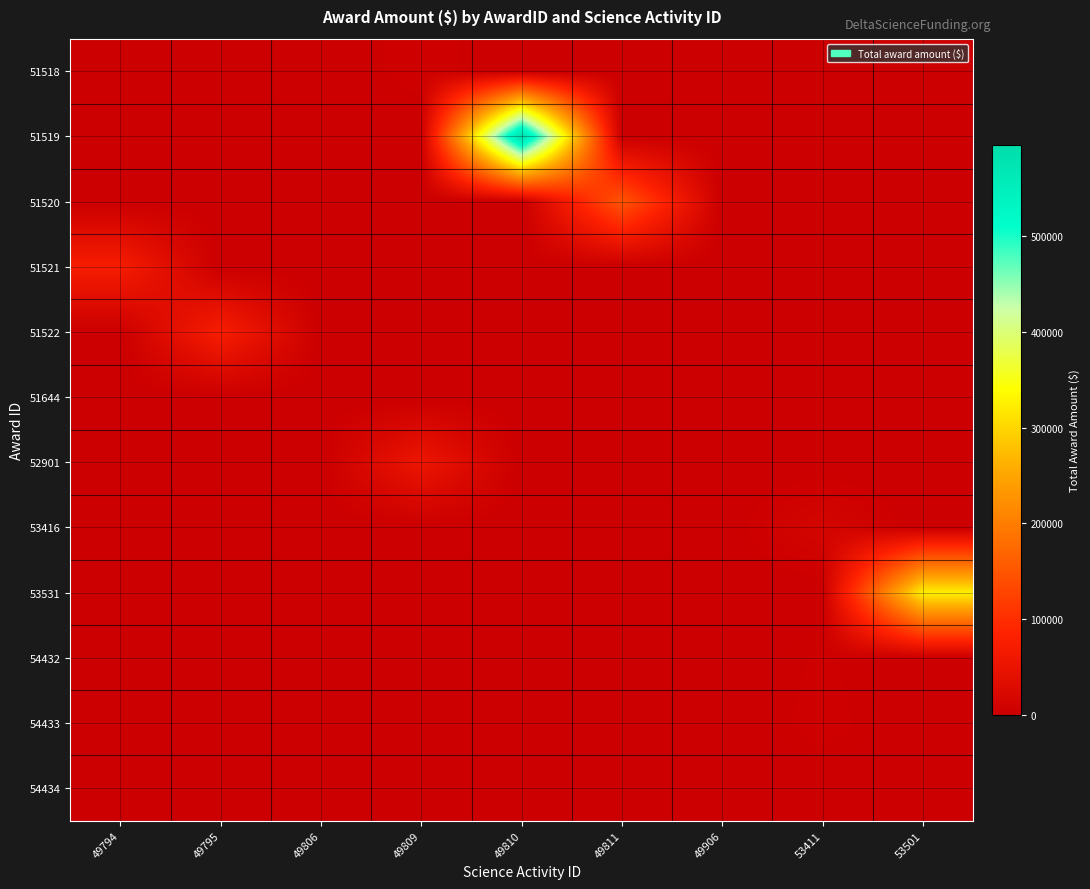

Reading left to right, what are all the values shown in this chart?

51518: 49794=0.0	49795=0.0	49806=0.0	49809=5500.0	49810=0.0	49811=0.0	49906=0.0	53411=0.0	53501=0.0
51519: 49794=0.0	49795=0.0	49806=0.0	49809=0.0	49810=595700.0	49811=0.0	49906=0.0	53411=0.0	53501=0.0
51520: 49794=0.0	49795=0.0	49806=0.0	49809=0.0	49810=0.0	49811=149866.0	49906=0.0	53411=0.0	53501=0.0
51521: 49794=71615.0	49795=0.0	49806=0.0	49809=0.0	49810=0.0	49811=0.0	49906=0.0	53411=0.0	53501=0.0
51522: 49794=0.0	49795=73935.0	49806=0.0	49809=0.0	49810=0.0	49811=0.0	49906=0.0	53411=0.0	53501=0.0
51644: 49794=0.0	49795=0.0	49806=0.0	49809=0.0	49810=0.0	49811=0.0	49906=0.0	53411=0.0	53501=0.0
52901: 49794=0.0	49795=0.0	49806=0.0	49809=55500.0	49810=0.0	49811=0.0	49906=0.0	53411=0.0	53501=0.0
53416: 49794=0.0	49795=0.0	49806=0.0	49809=0.0	49810=0.0	49811=0.0	49906=0.0	53411=14335.0	53501=0.0
53531: 49794=0.0	49795=0.0	49806=0.0	49809=0.0	49810=0.0	49811=0.0	49906=0.0	53411=0.0	53501=324856.4
54432: 49794=0.0	49795=0.0	49806=0.0	49809=0.0	49810=0.0	49811=0.0	49906=0.0	53411=4023.0	53501=0.0
54433: 49794=0.0	49795=0.0	49806=0.0	49809=0.0	49810=0.0	49811=0.0	49906=0.0	53411=5037.0	53501=0.0
54434: 49794=0.0	49795=0.0	49806=0.0	49809=0.0	49810=0.0	49811=0.0	49906=0.0	53411=900.0	53501=0.0